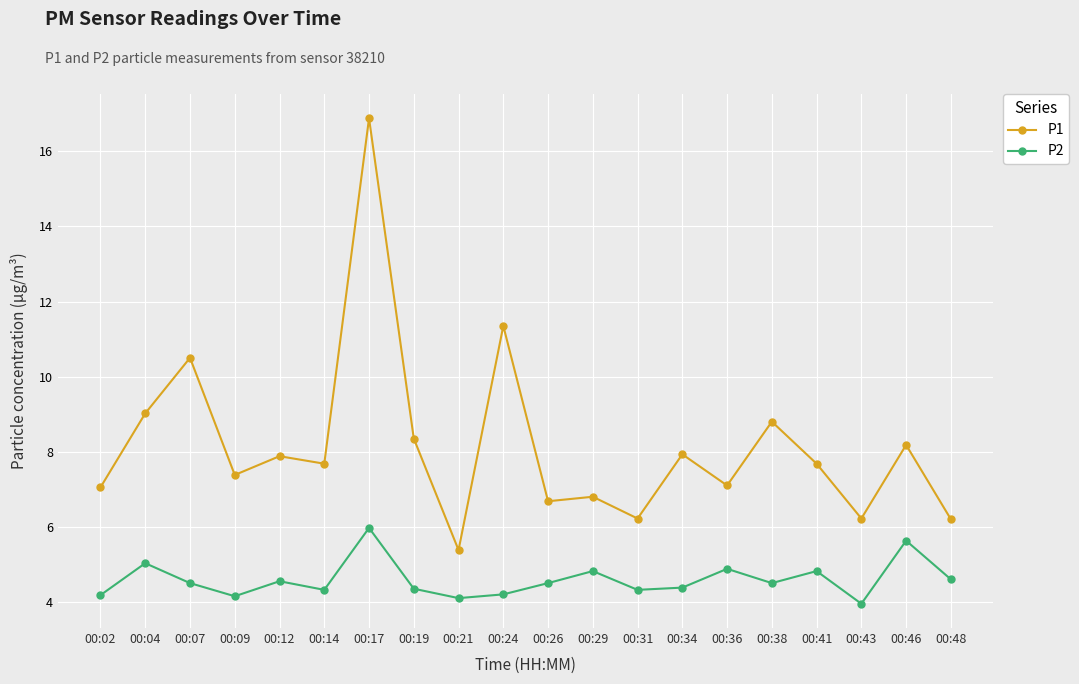

What is the approximate value of P1 at 00:34?

7.9